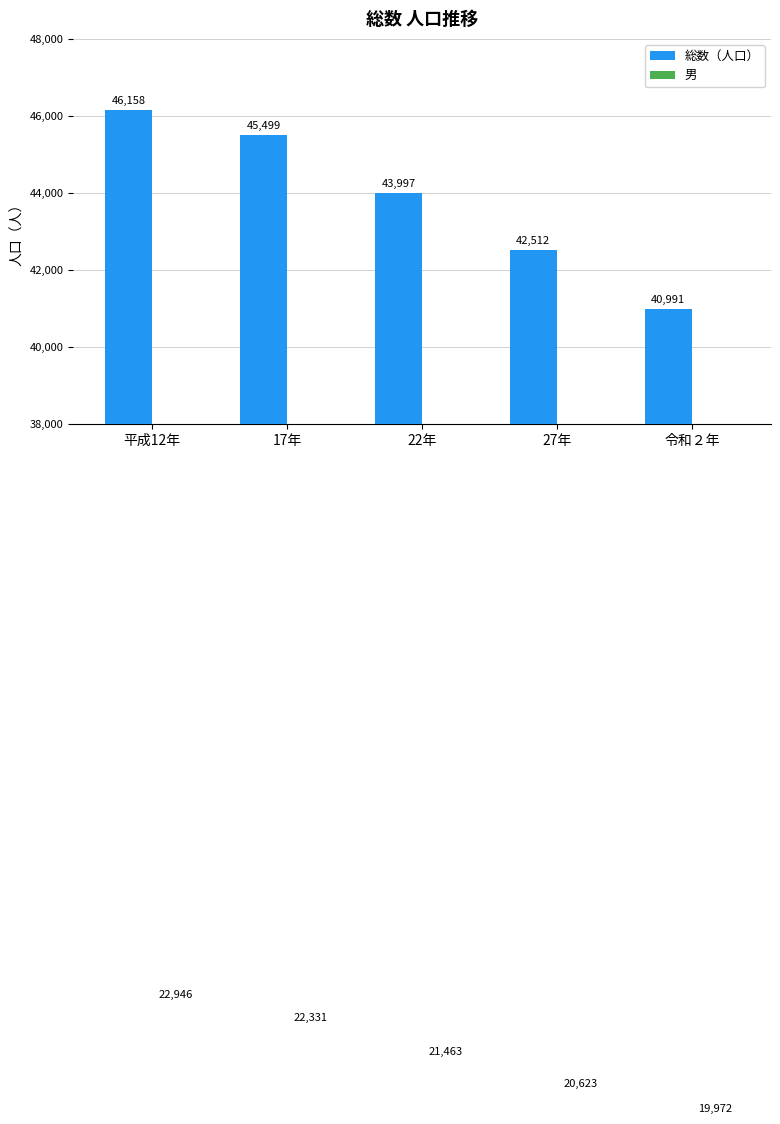

The value of 総数（人口） at 22年 is 43997. True or false?

True